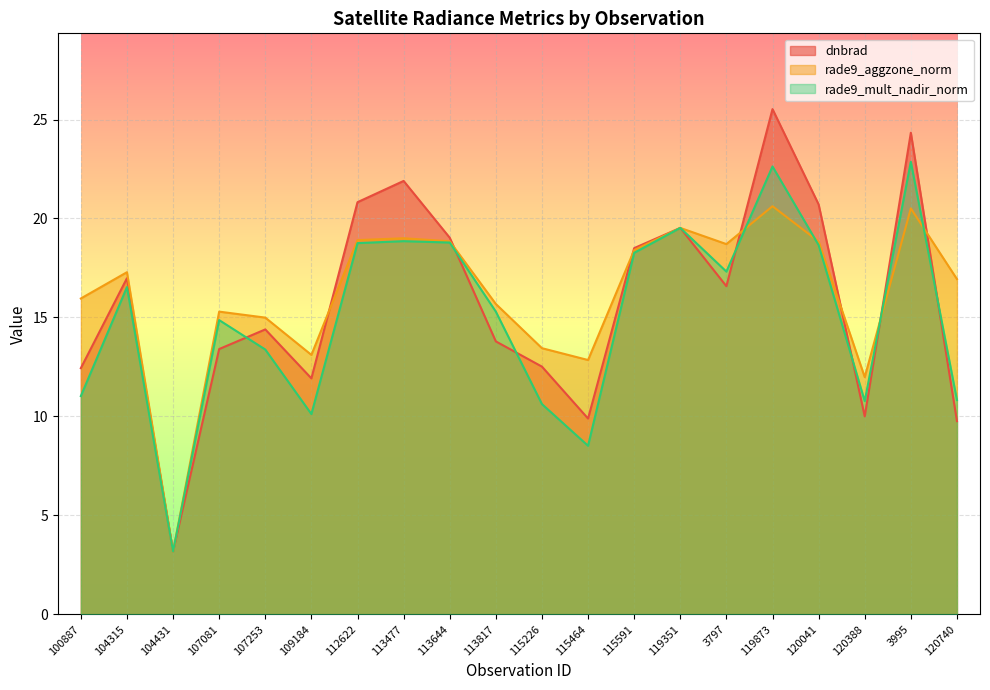

What is the sum of all rade9_aggzone_norm values?

324.1